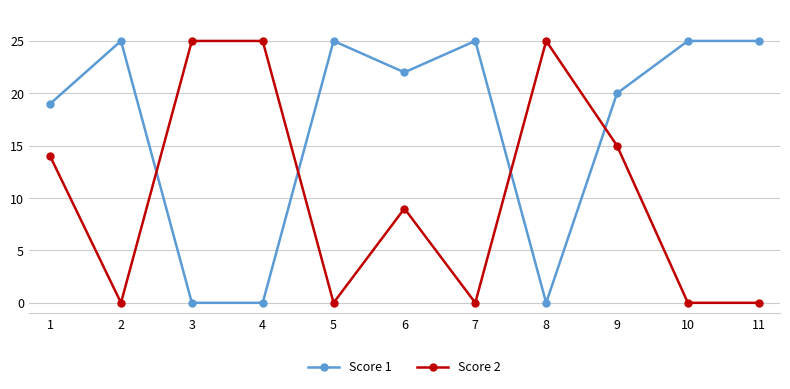

What is the highest value of the Score 1 series?

25